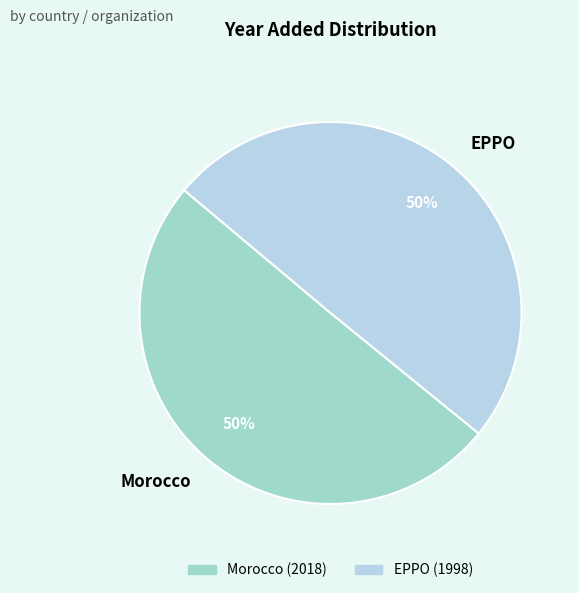

How many slices are in this pie chart?

2